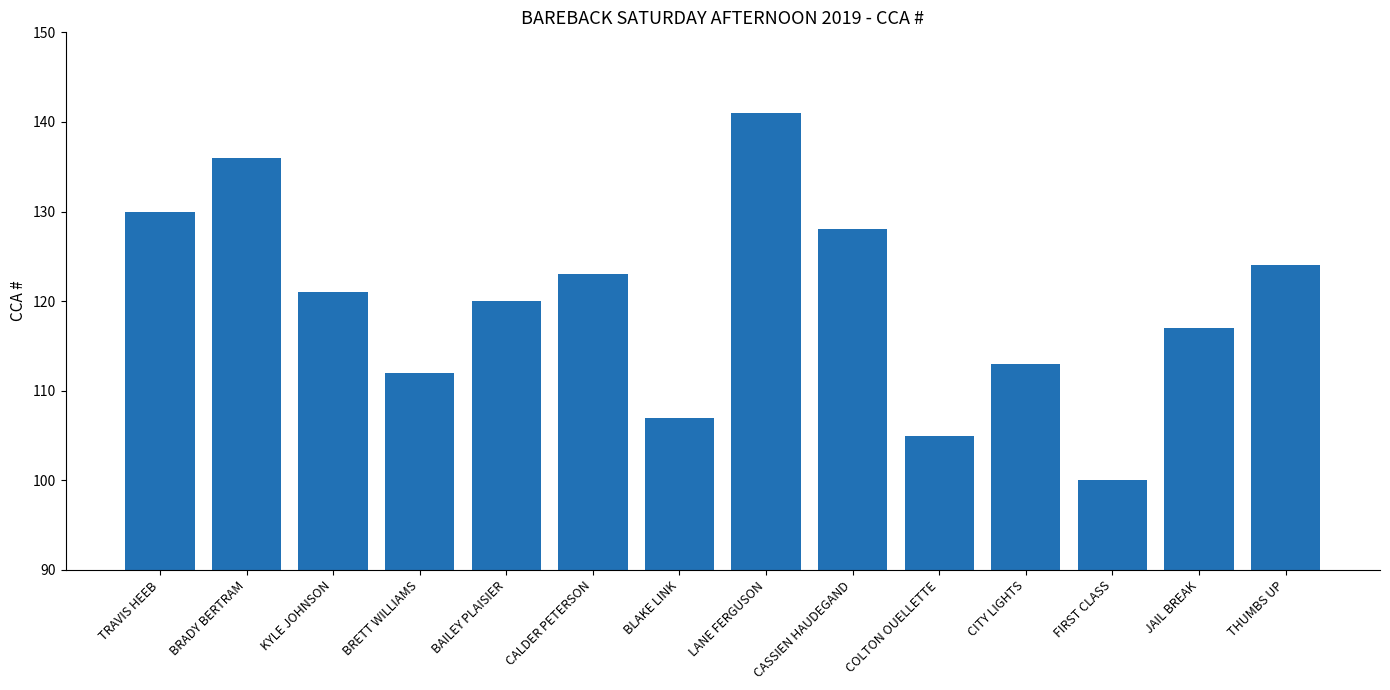

What is the label of the 8th bar from the left?

LANE FERGUSON